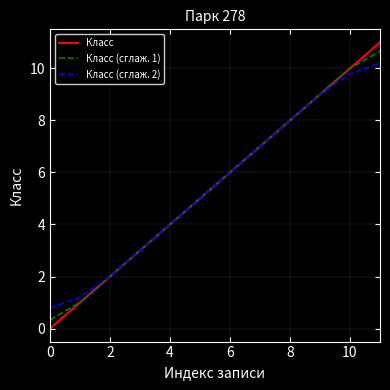

What is the maximum value for Класс?

11.0